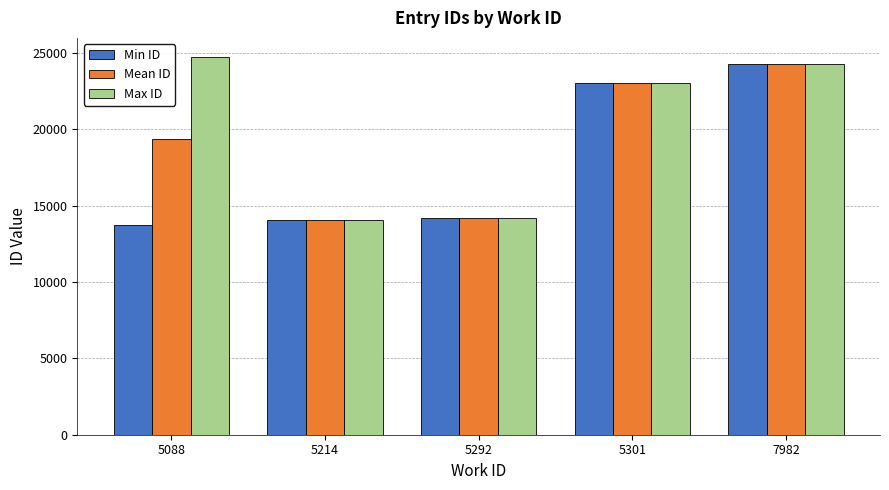

How many bars are there in total?

15